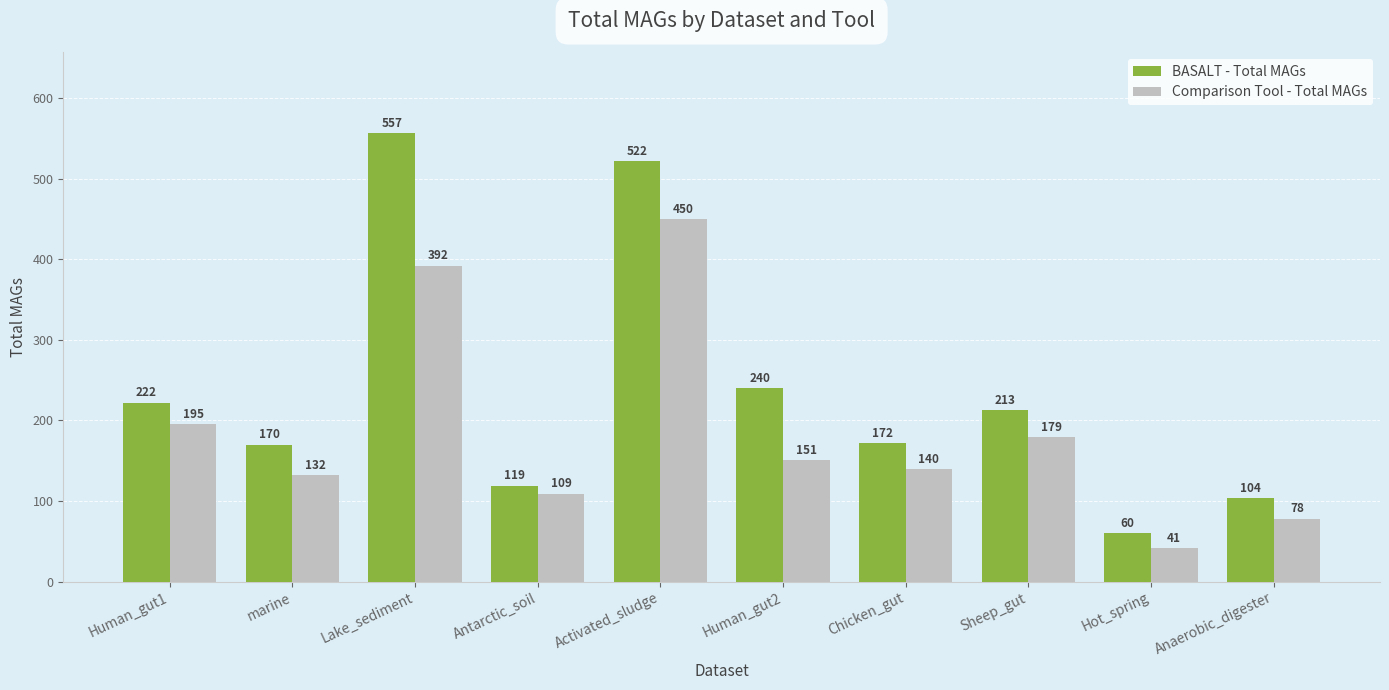

The BASALT - Total MAGs series shows 224 at marine. True or false?

False